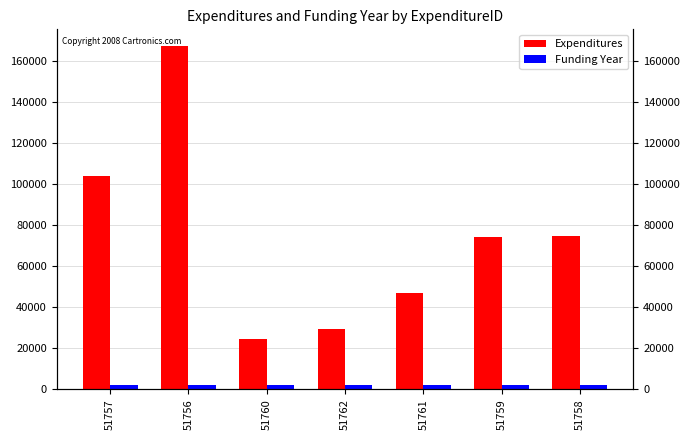

List the labels in order of Funding Year value, largest first.

51757, 51762, 51759, 51756, 51761, 51758, 51760